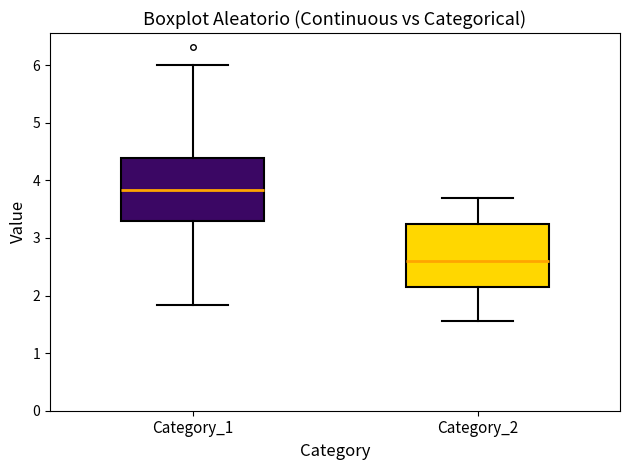

Which box's median line is the highest?

Category_1